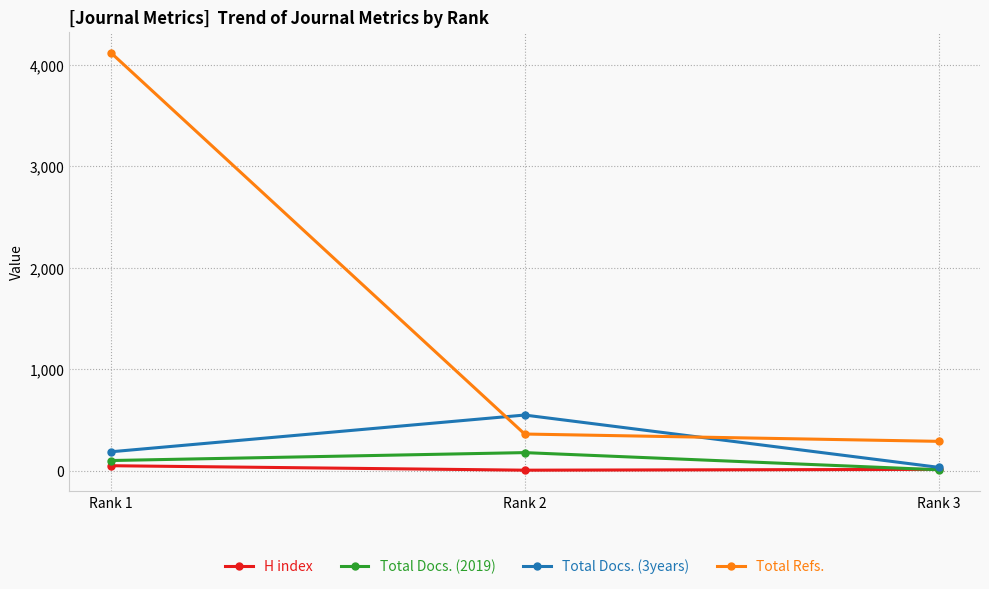

What are all the series names shown in the legend?

H index, Total Docs. (2019), Total Docs. (3years), Total Refs.